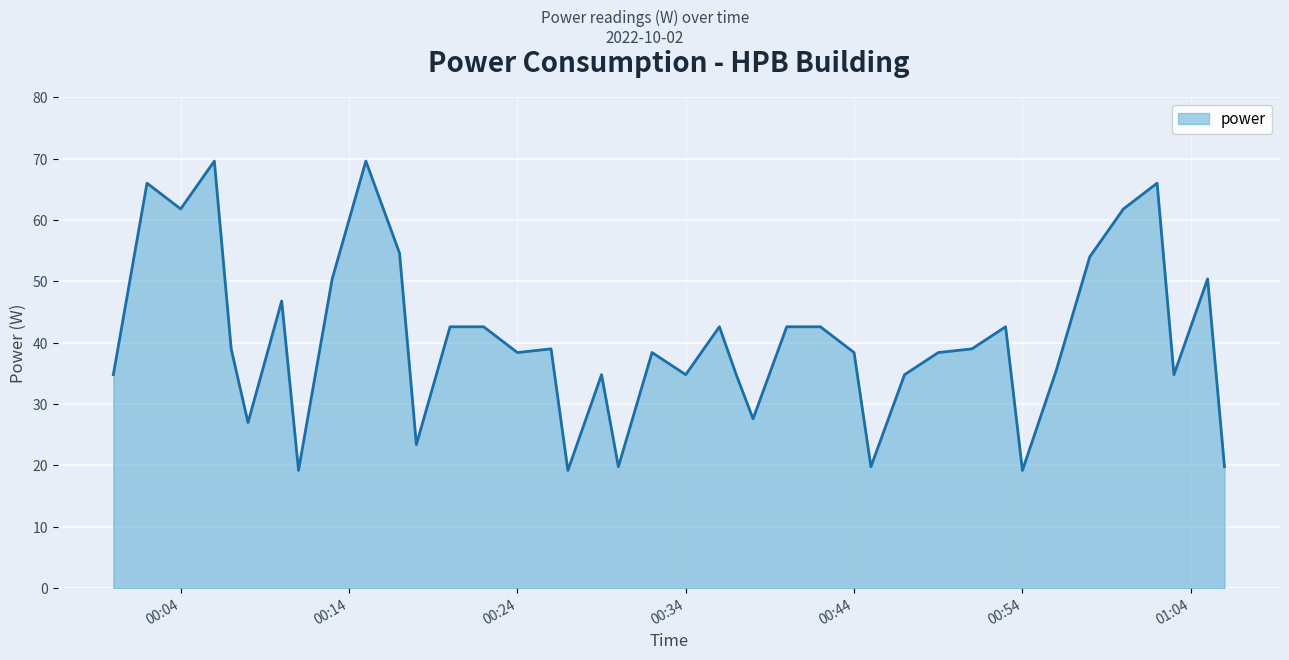

What is the difference between the maximum and minimum values?

50.4